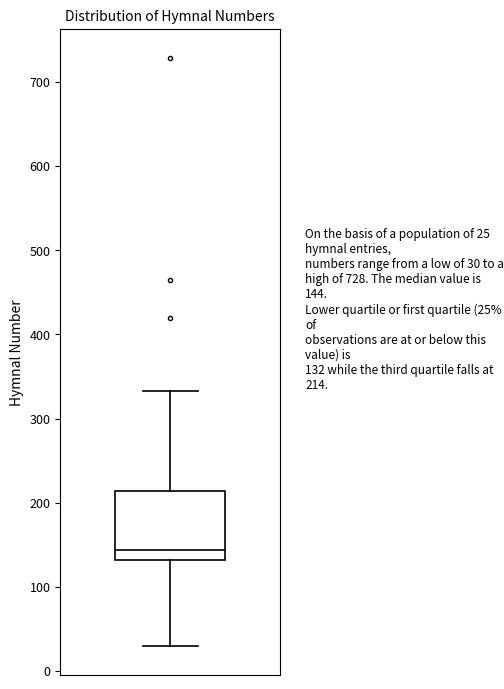

Read this box plot against the y-axis: the position of the median line, the range covered by the box, and the ends of both whiskers. The values are not printed on the chart, so give them approximately, as read against the axis.

median 140, box 130 to 210, whiskers 30 to 330